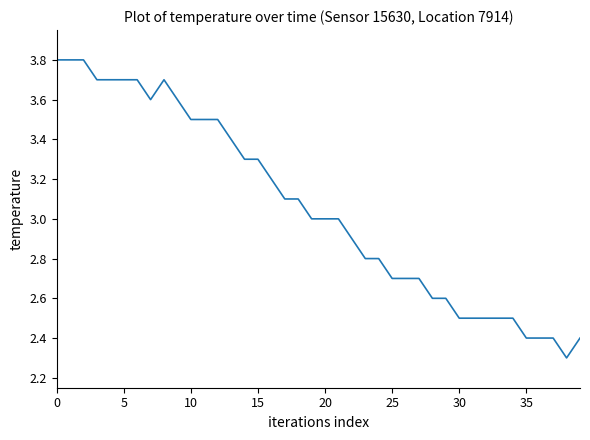

What is the maximum value shown in the chart?

3.8